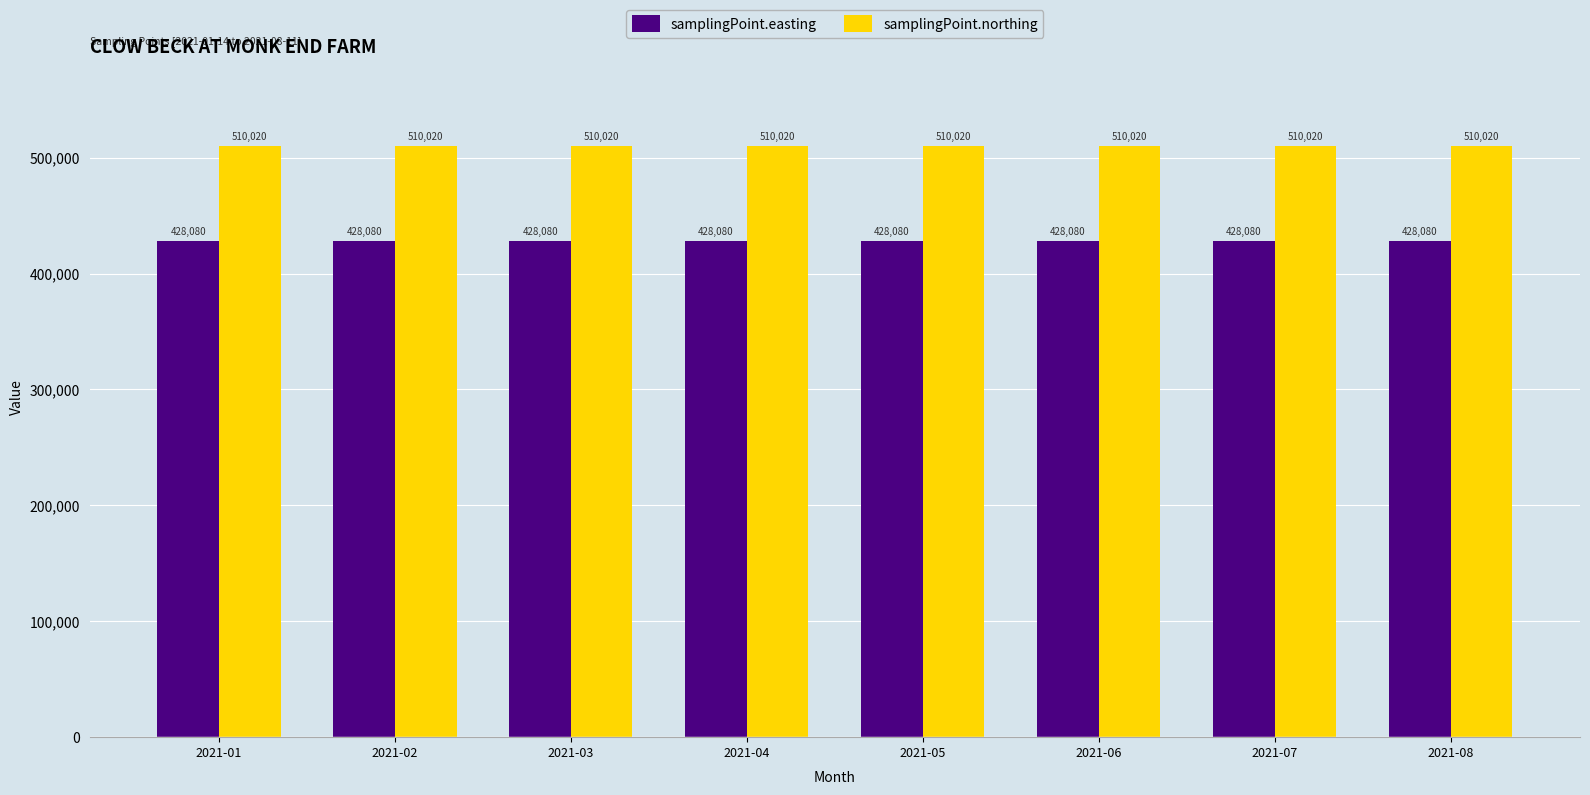

What is the value of the samplingPoint.northing bar at the 3rd from the left?

510020